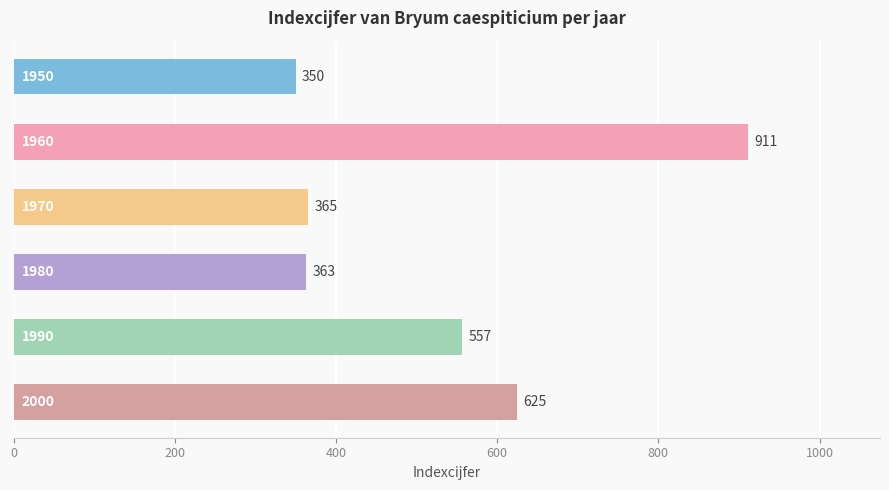

What is the maximum value shown in the chart?

911